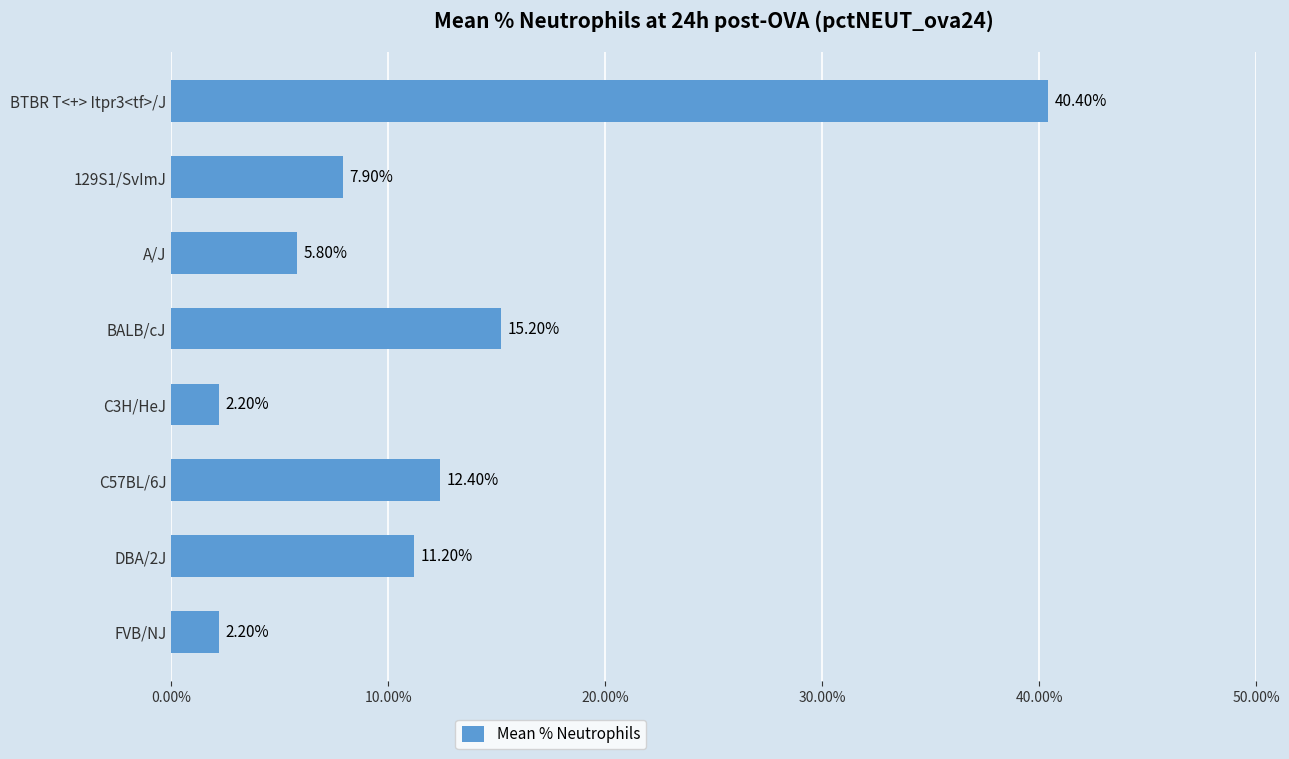

What is the change in value from A/J to BTBR T<+> Itpr3<tf>/J?

+34.6